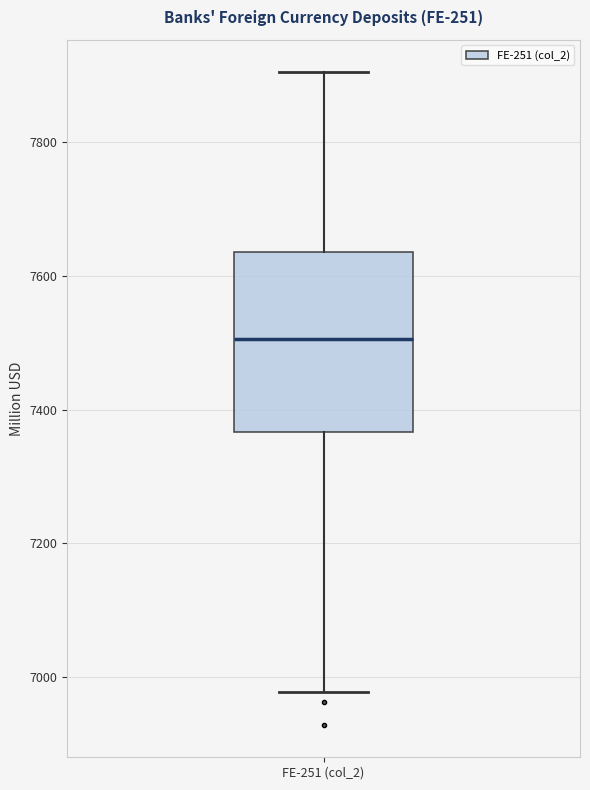

Transcribe this box plot: give where the median line is, the range the box spans, and where the two whiskers end, as read against the y-axis. The values are not printed on the chart, so give them approximately, as read against the axis.

median 7500, box 7360 to 7640, whiskers 6980 to 7900